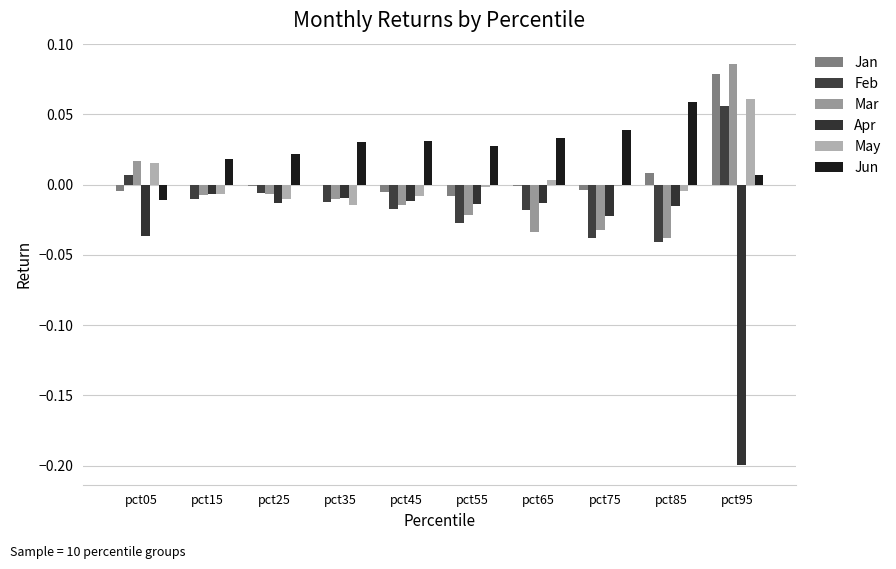

What is the smallest value displayed?

-0.2